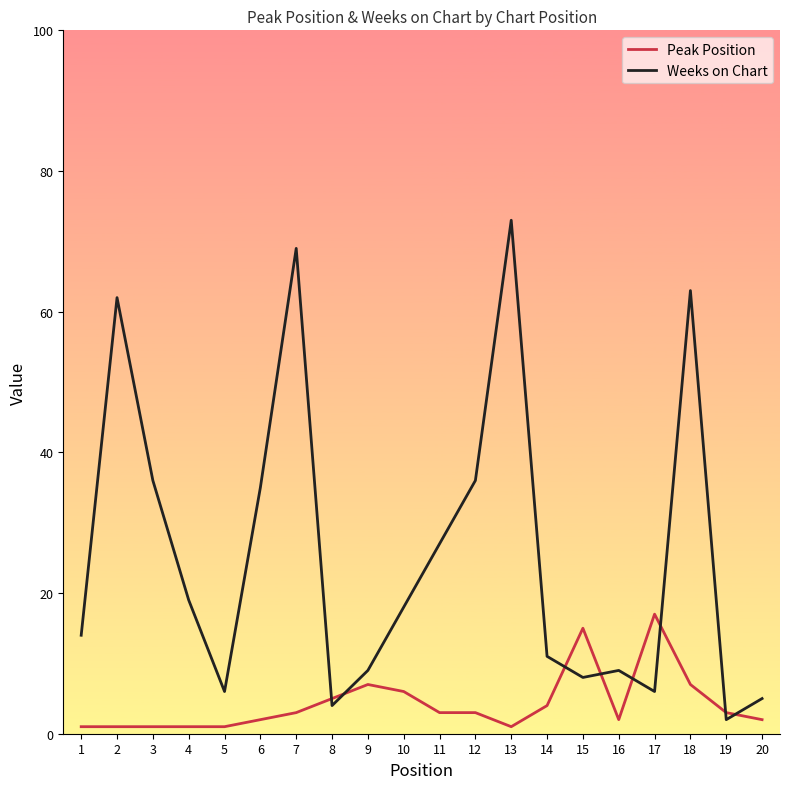

What is the lowest value of the Weeks on Chart series?

2